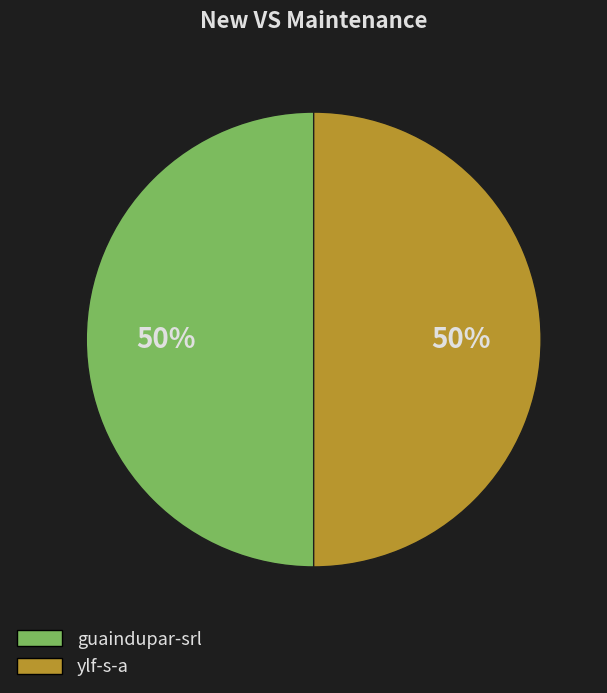

To the nearest percent, what portion does ylf-s-a represent?

50%